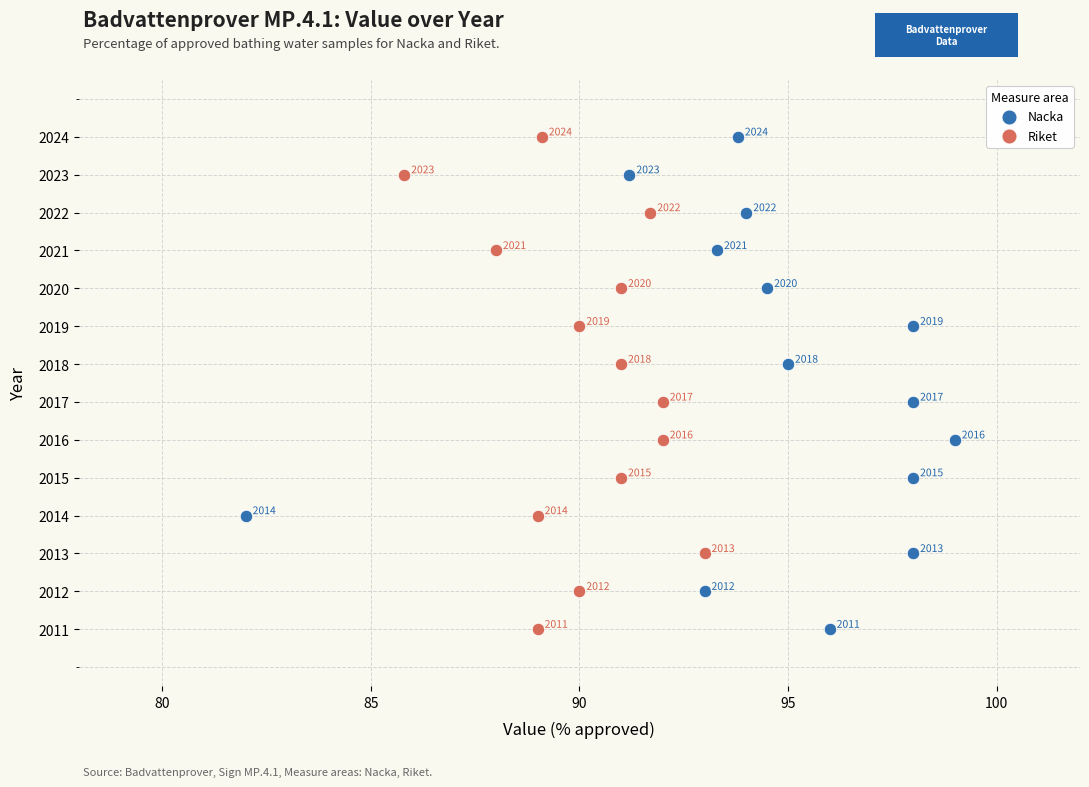

What are all the series names shown in the legend?

Nacka, Riket